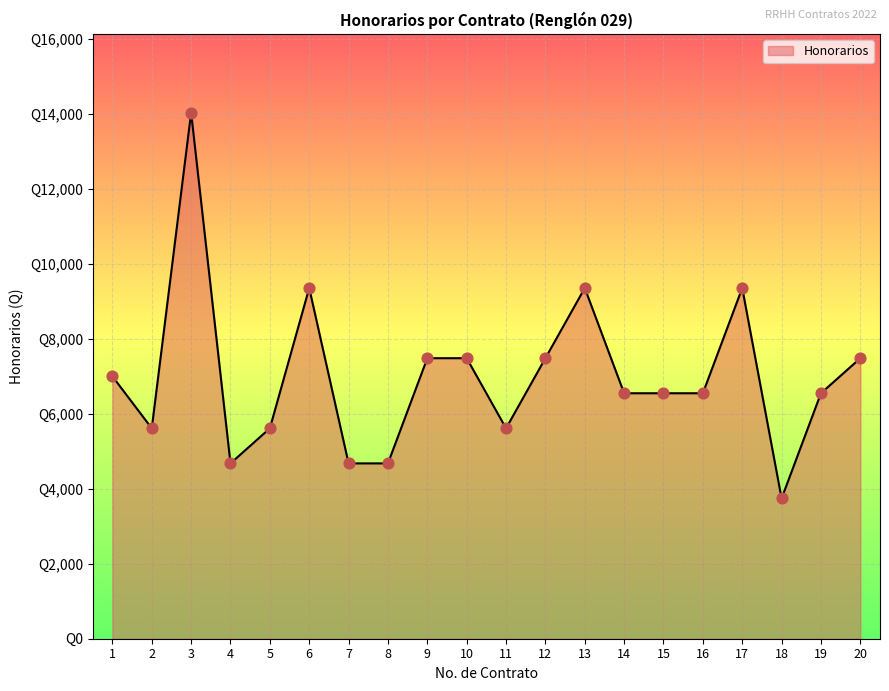

What is the ratio of the value at 7 to the value at 19?

0.7